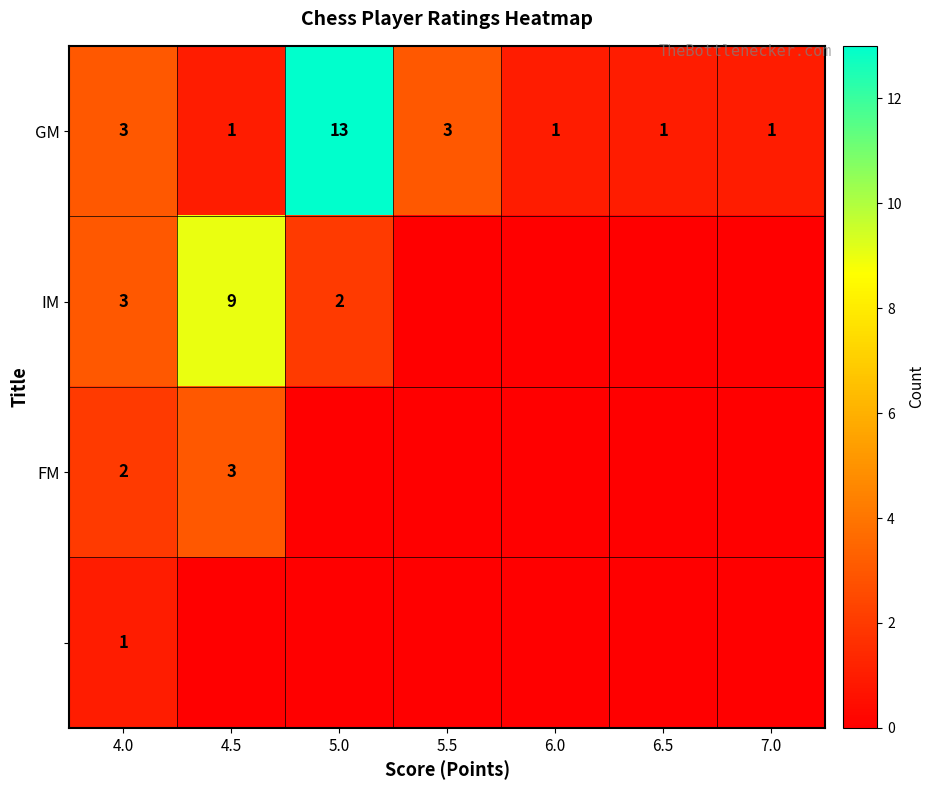

Is it true that GM equals 3 at 5.5?

True